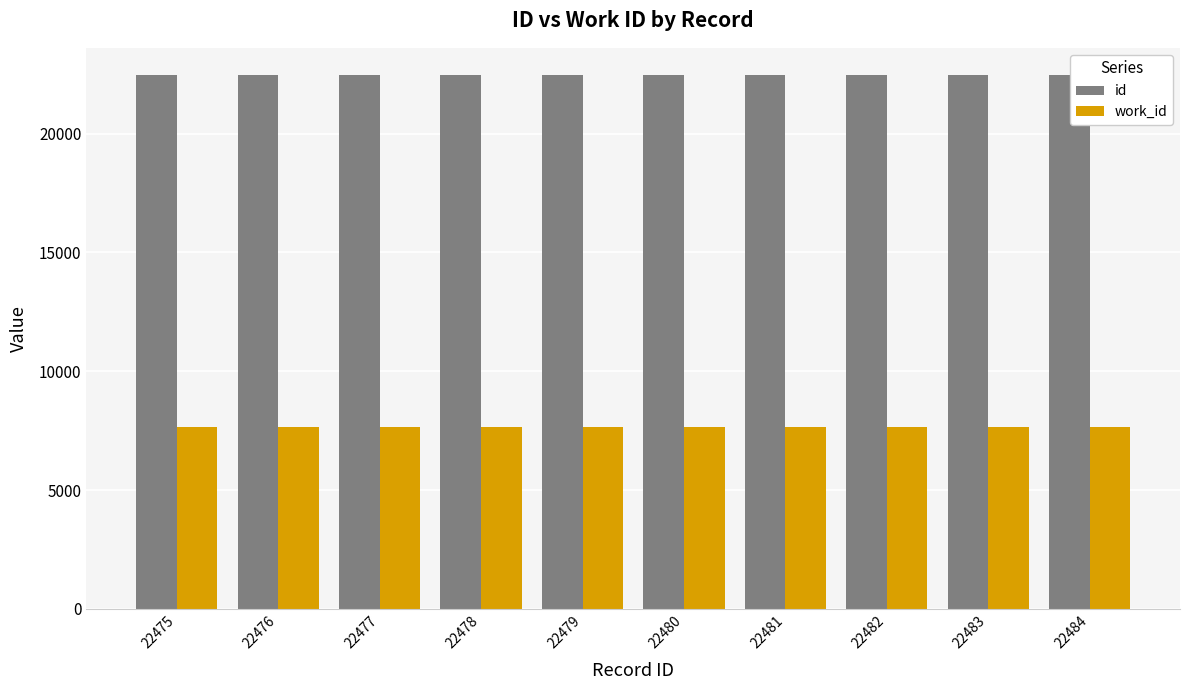

What is the sum of the id values at 22483 and 22476?

44959